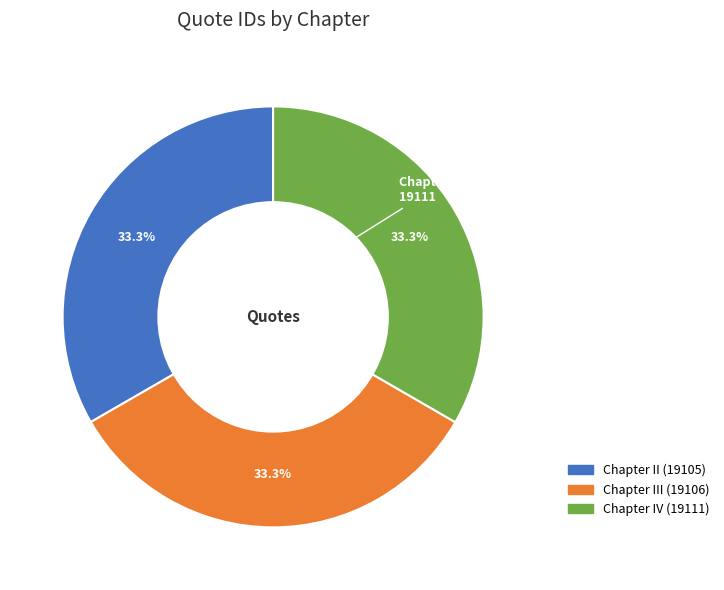

Is there a majority slice in this chart?

No